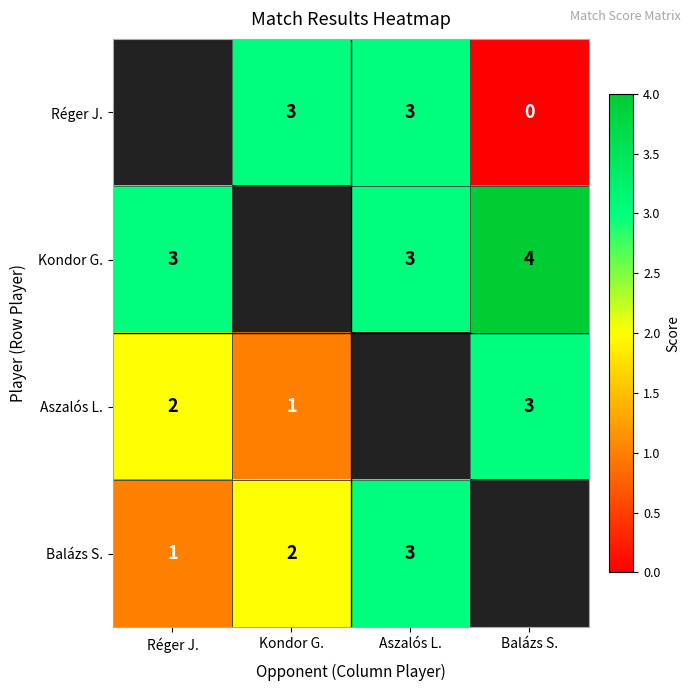

The value of Kondor G. at Balázs S. is 4. True or false?

True